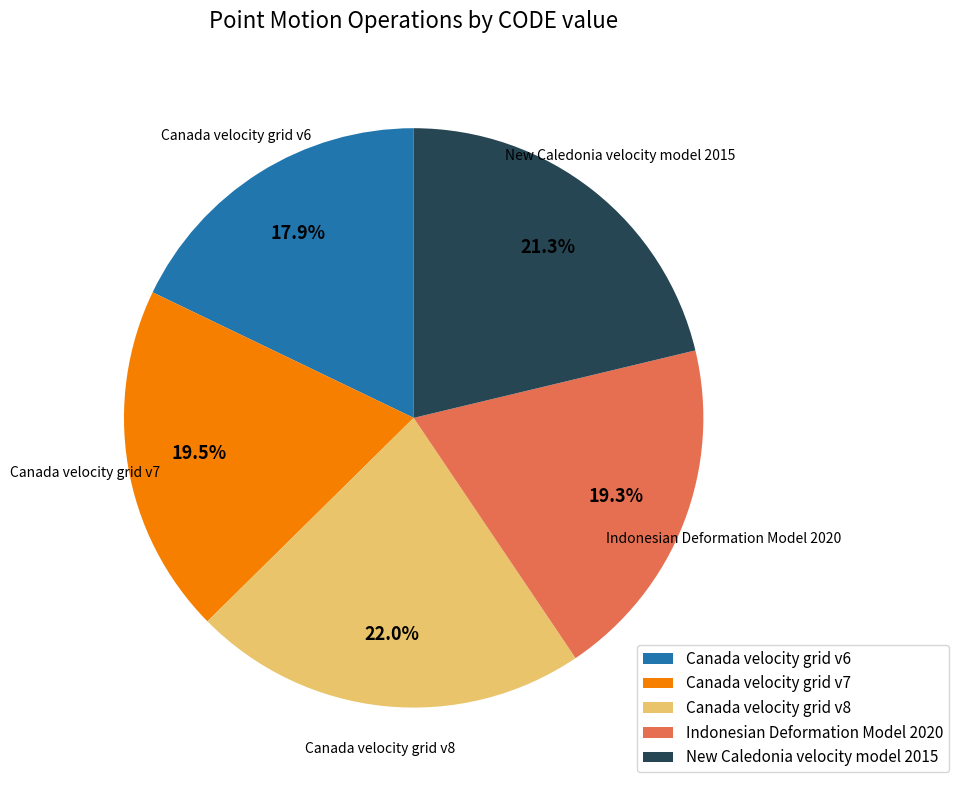

What is the smallest slice in the pie chart?

Canada velocity grid v6